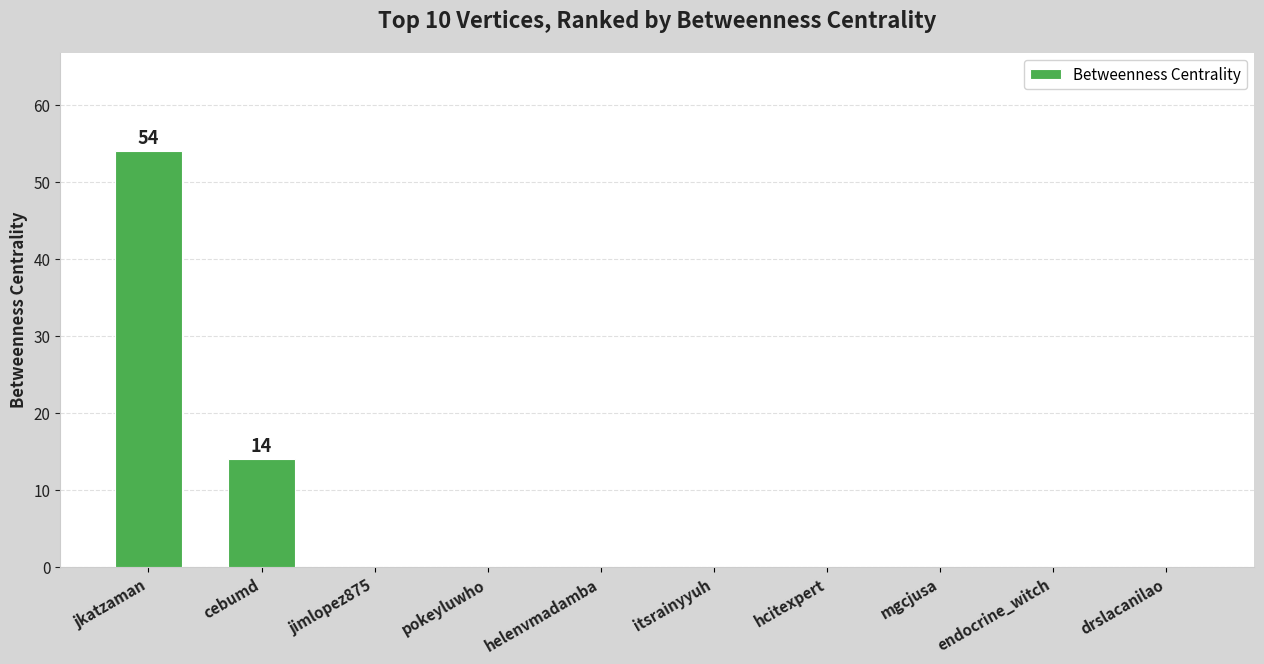

The value at endocrine_witch is 0. True or false?

True